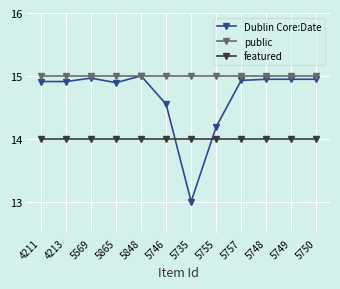

What is the label of the 7th point from the right?

5746